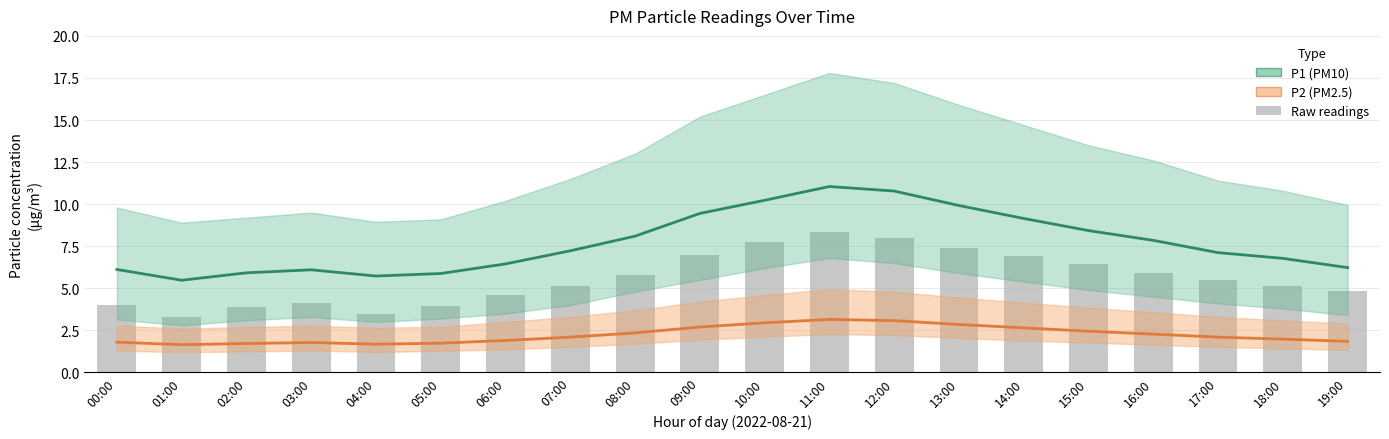

What is the sum of the P1 (PM10) values at 06:00 and 14:00?

15.6